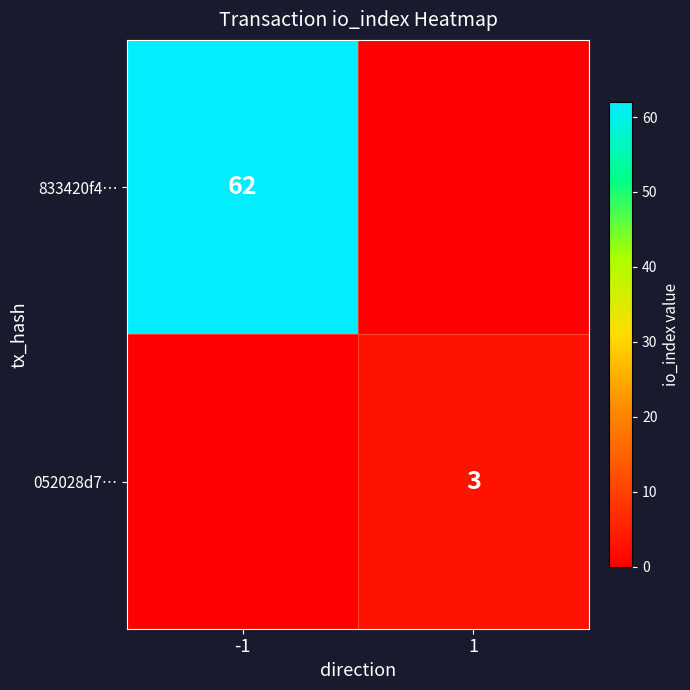

What is the total value across all series at 1?

3